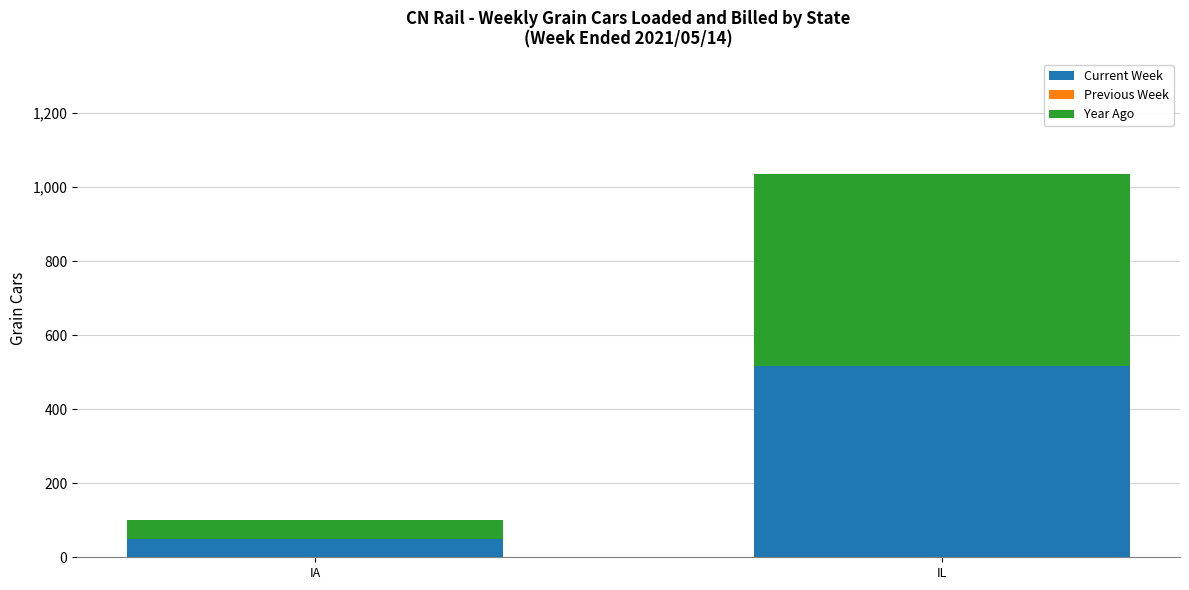

What is the difference between the maximum and minimum values in the Current Week series?

468